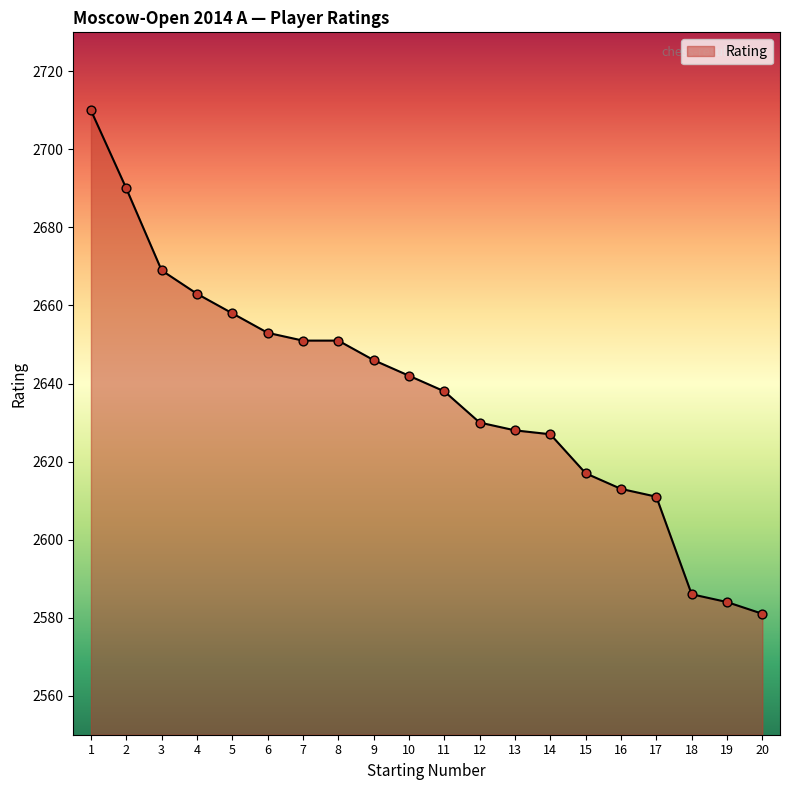

Between 5 and 16, which is larger?

5